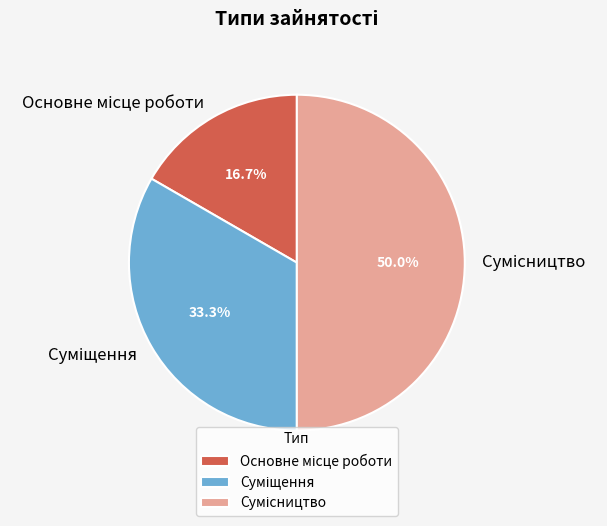

To the nearest percent, what is the difference between the Основне місце роботи and Сумісництво slice percentages?

33%